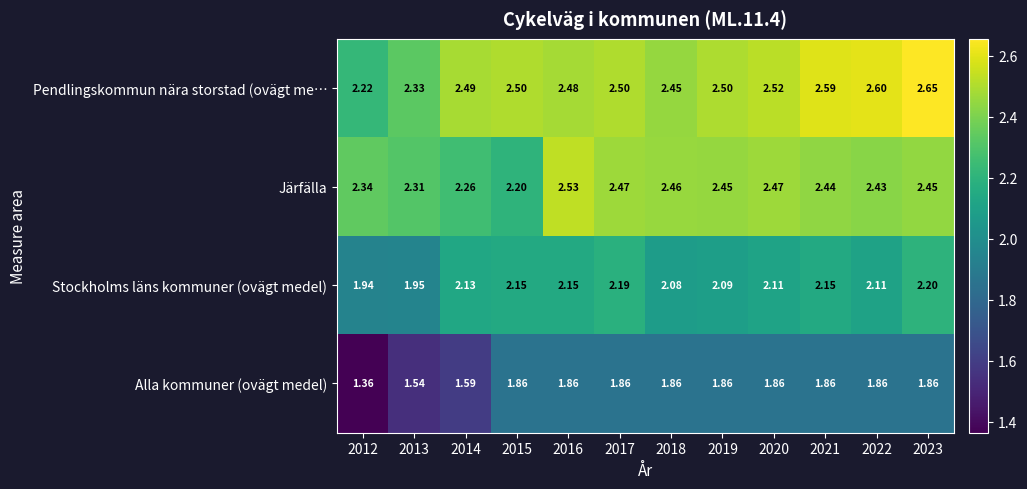

Rank the series by their maximum value, from highest to lowest.

Pendlingskommun nära storstad (ovägt me…, Järfälla, Stockholms läns kommuner (ovägt medel), Alla kommuner (ovägt medel)